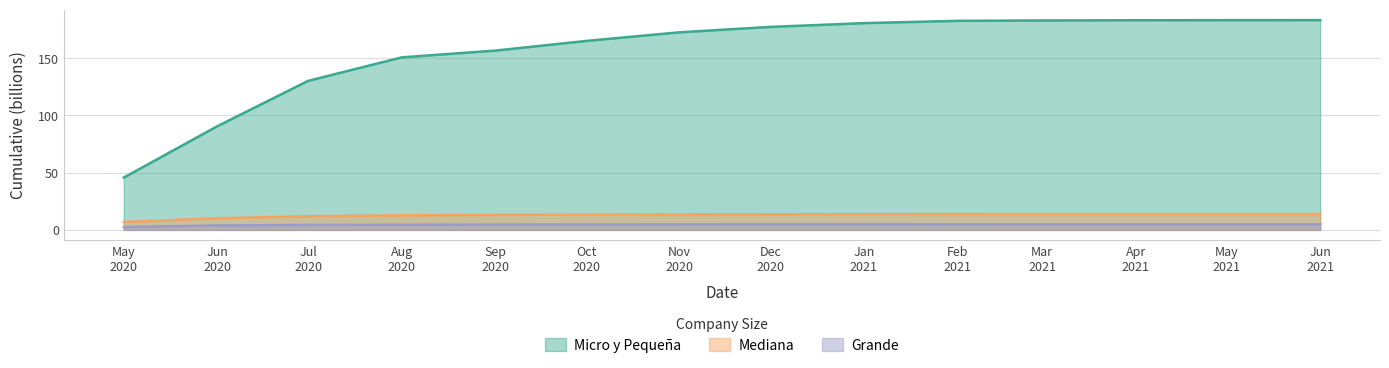

Which series has the largest total across all categories?

Micro y Pequeña